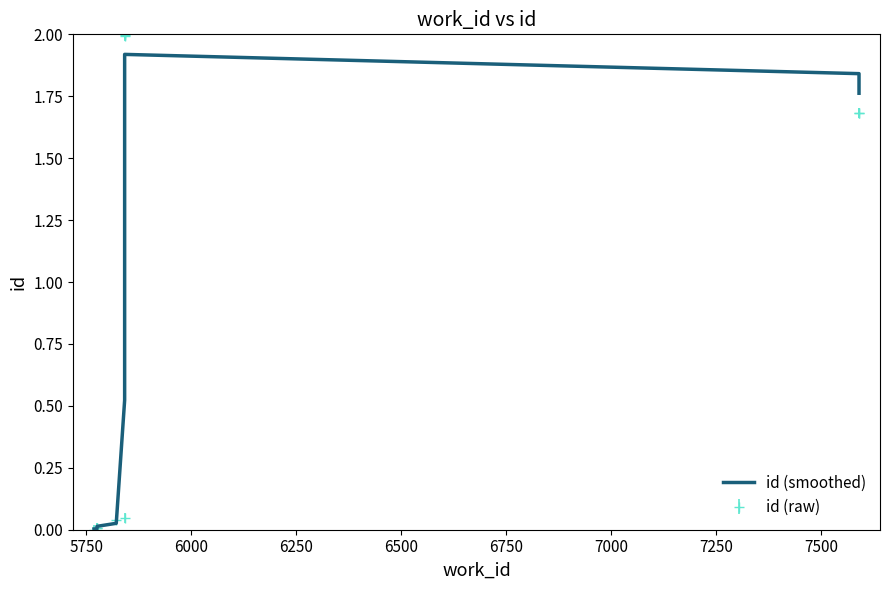

Is this an area chart (filled region under the line)?

No